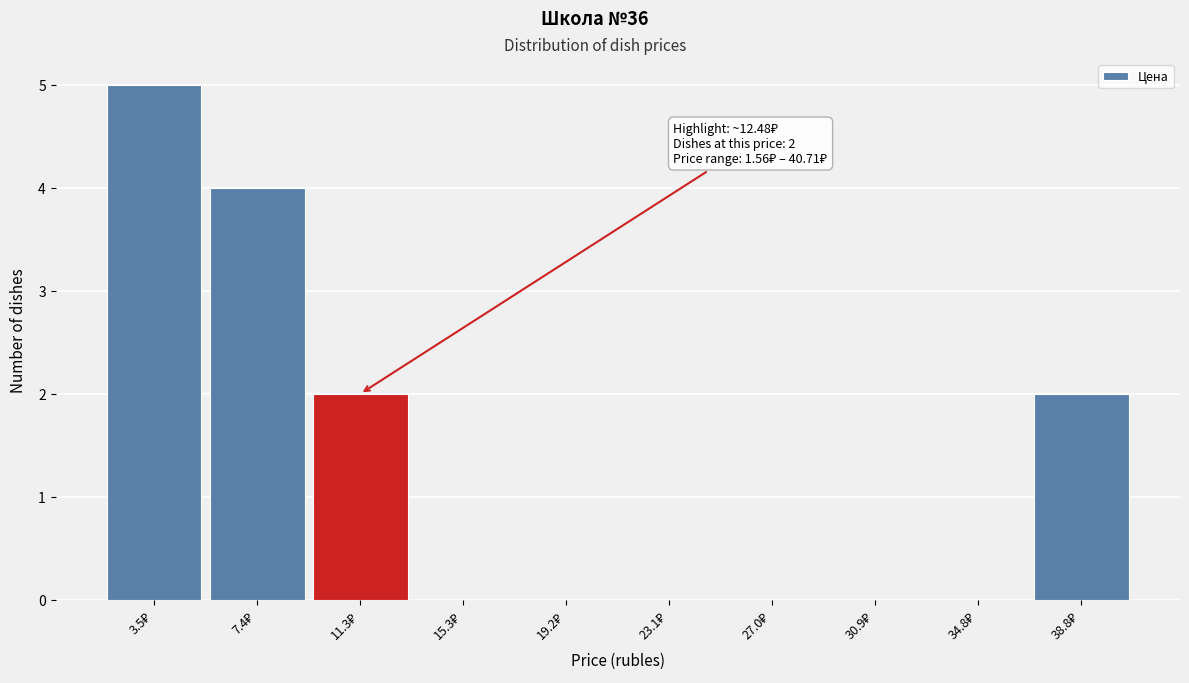

Which range on the x-axis has the tallest bar?

1.5 to 5.5